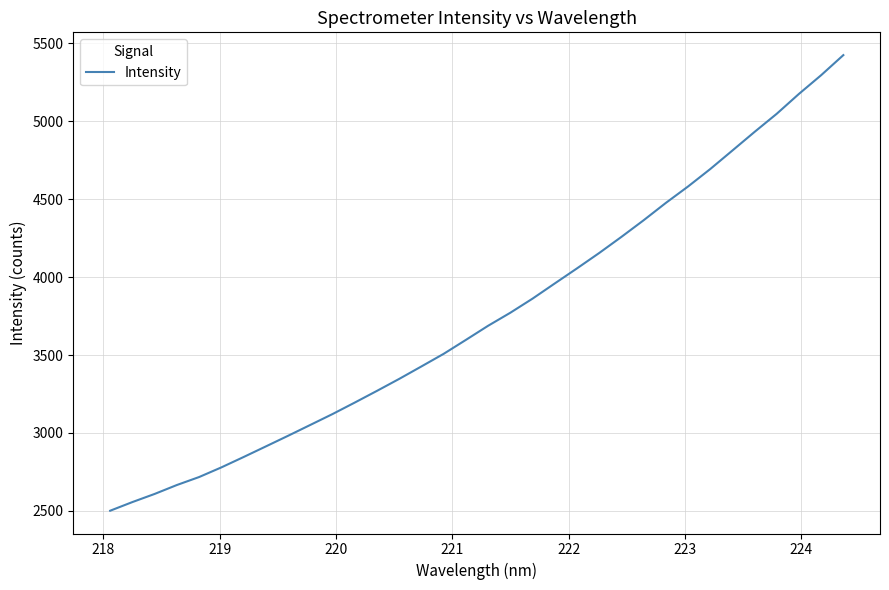

What is the sum of all values?

127632.2